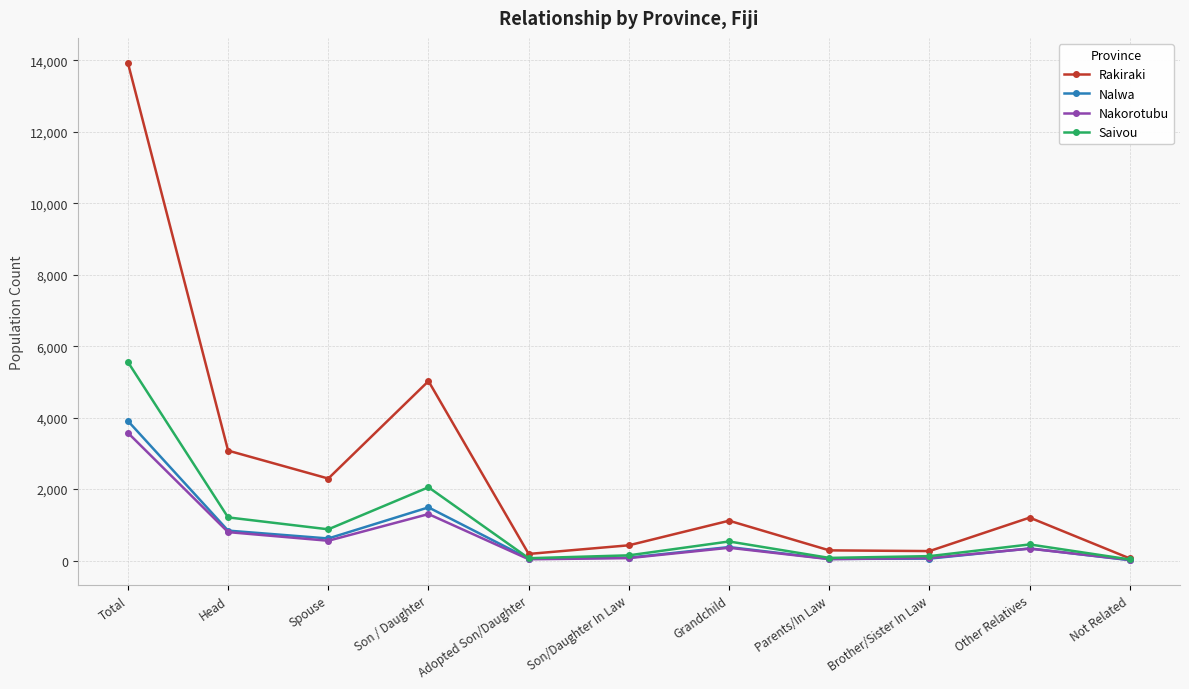

Is the value of Saivou at Head greater than the value of Rakiraki at Son / Daughter?

No